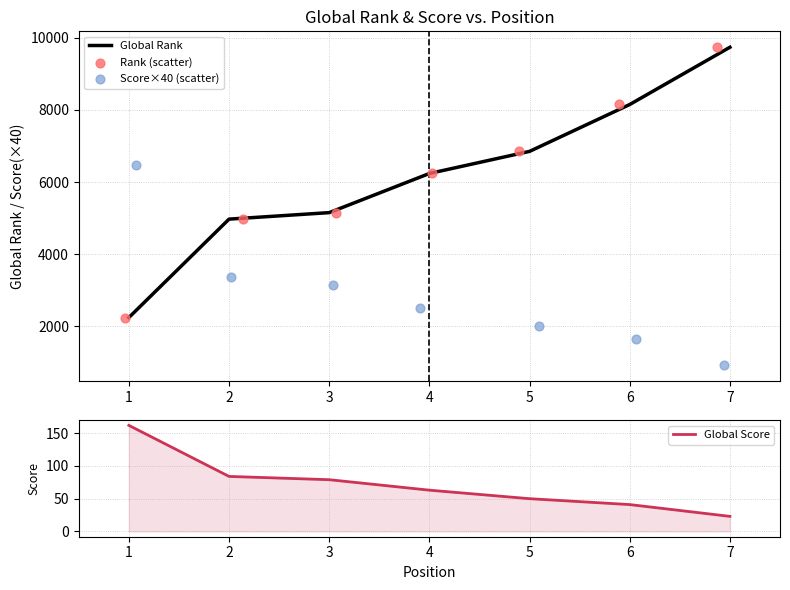

At how many categories does at least one series exceed 7427?

2